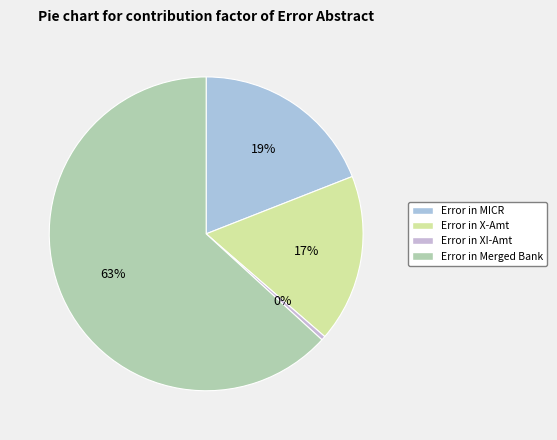

What is the largest slice in the pie chart?

Error in Merged Bank